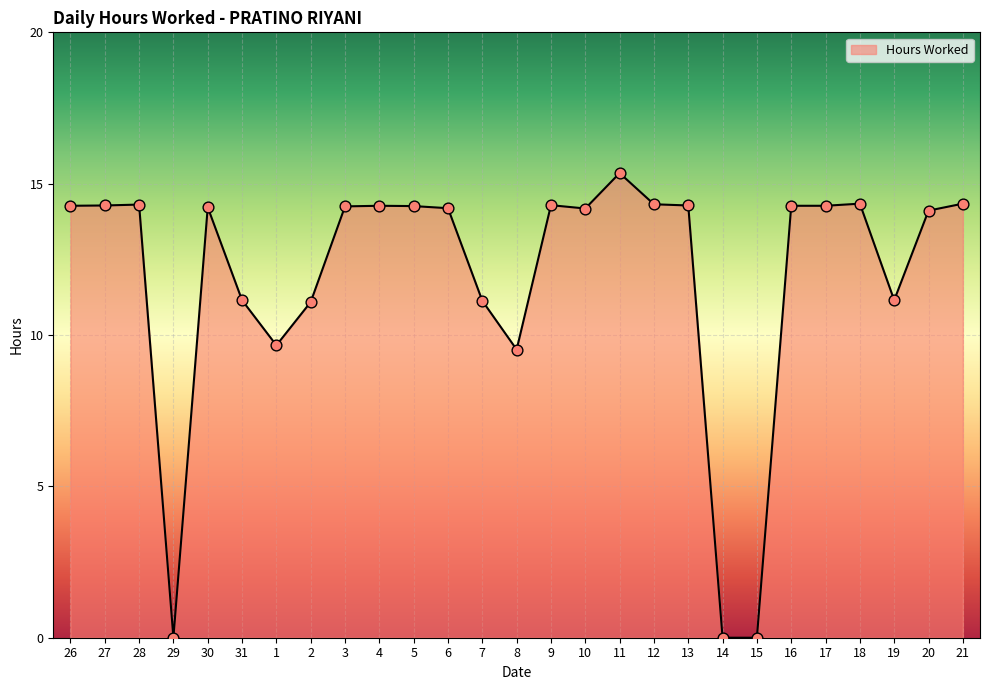

What is the change in value from 31 to 5?

+3.1